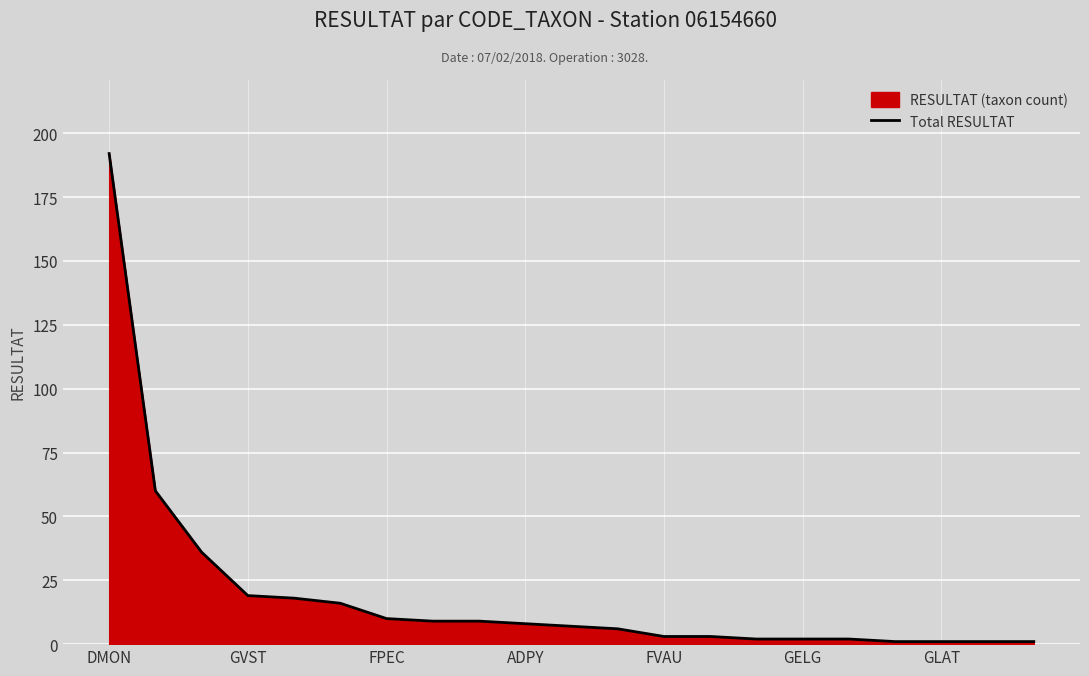

How many values exceed 7?

10